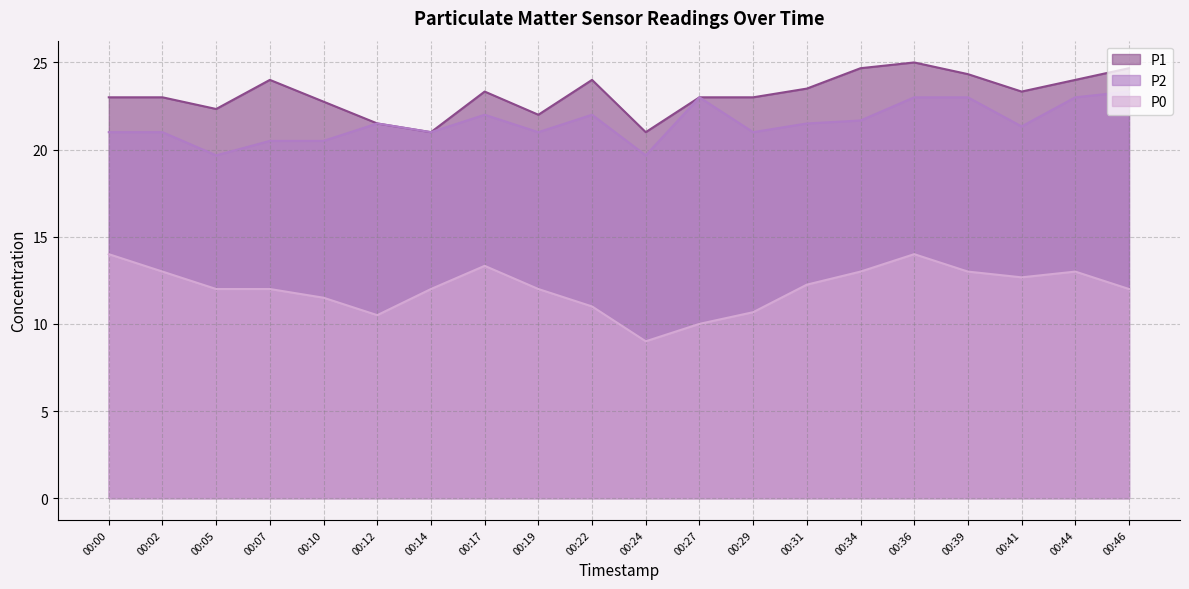

Which series has the widest spread of values?

P0